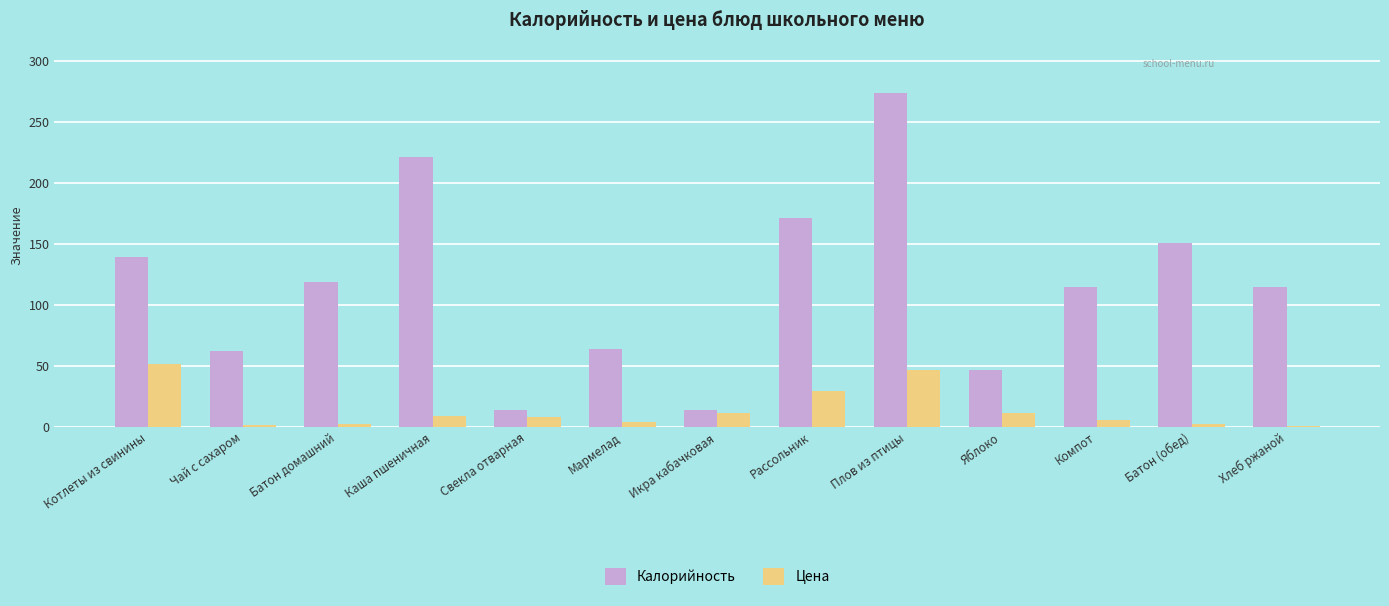

What are all the series names shown in the legend?

Калорийность, Цена